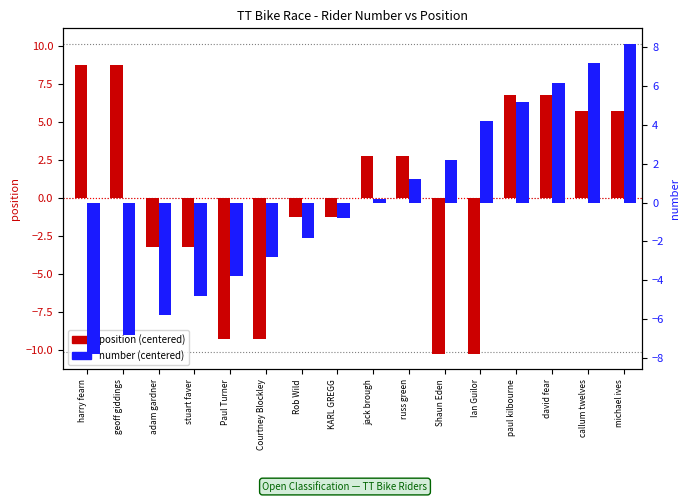

What position from the left is callum twelves?

15